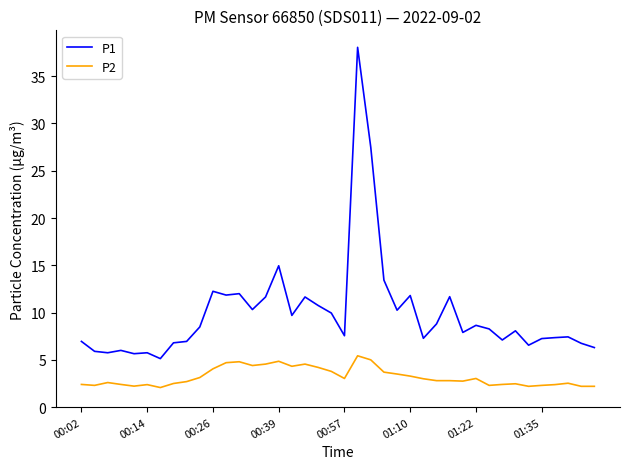

Which series has the widest spread of values?

P1